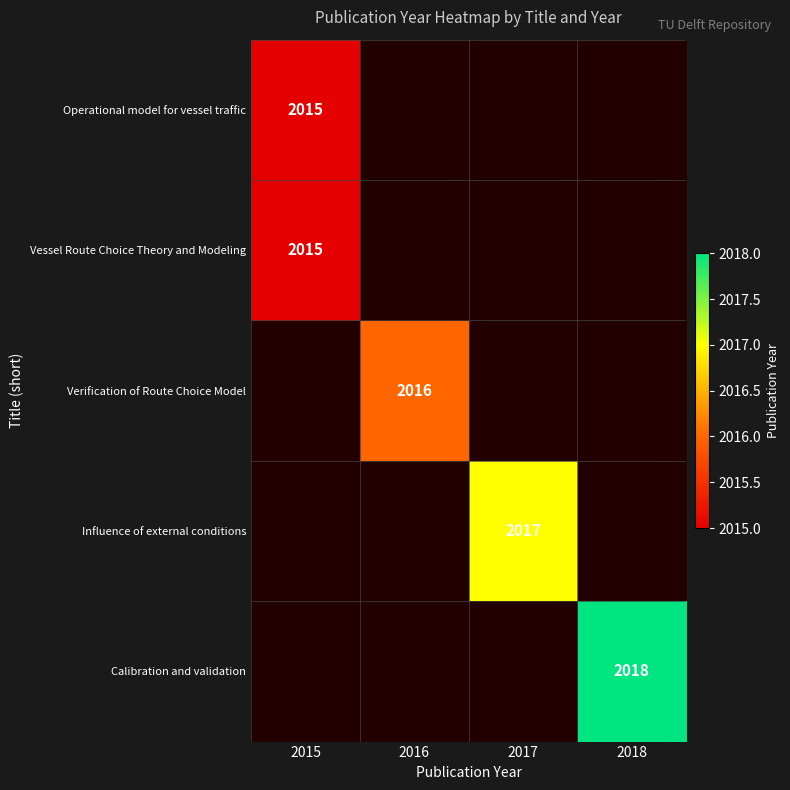

Between 2015 and 2017, which is larger?

2015